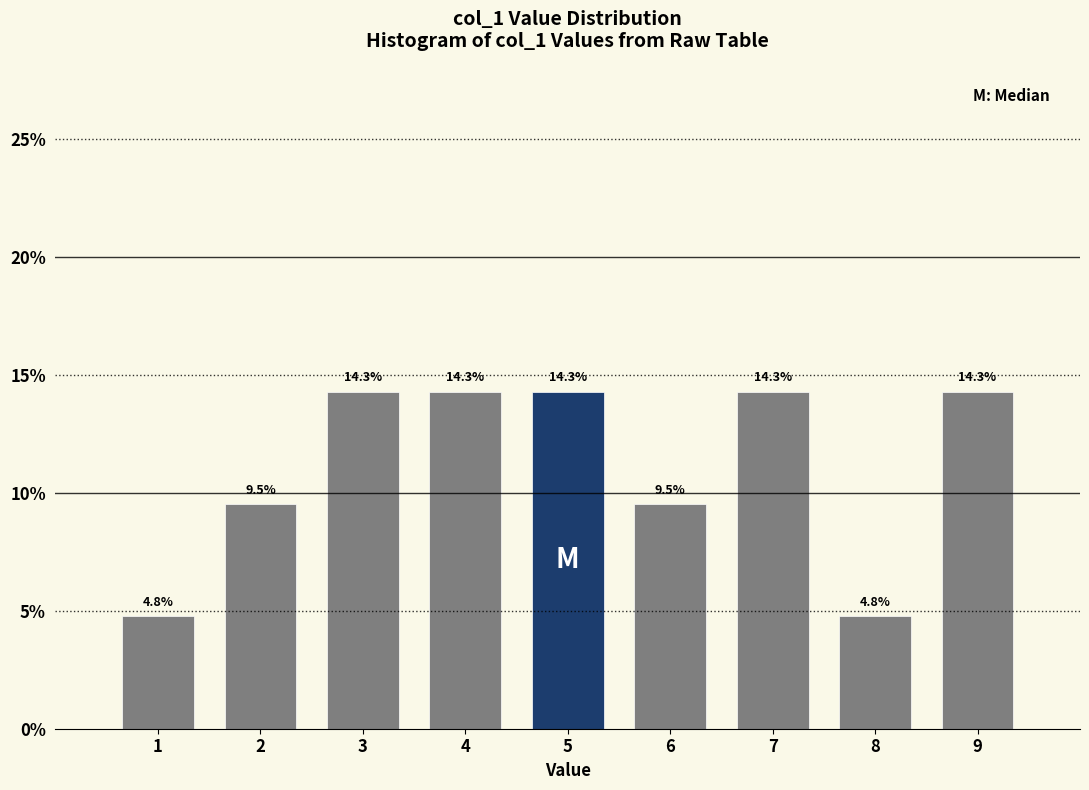

Reading left to right, list all the values displayed in this chart.

1=4.8	2=9.5	3=14.3	4=14.3	5=14.3	6=9.5	7=14.3	8=4.8	9=14.3